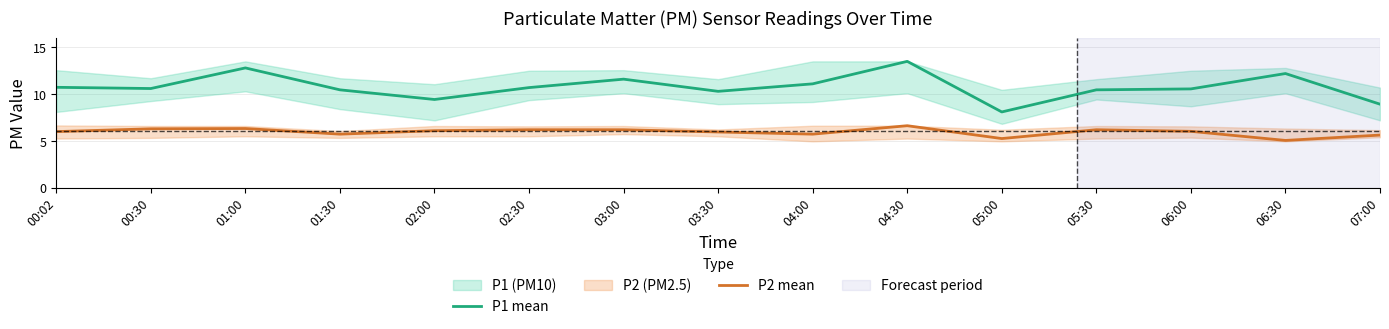

Is this an area chart (filled region under the line)?

No